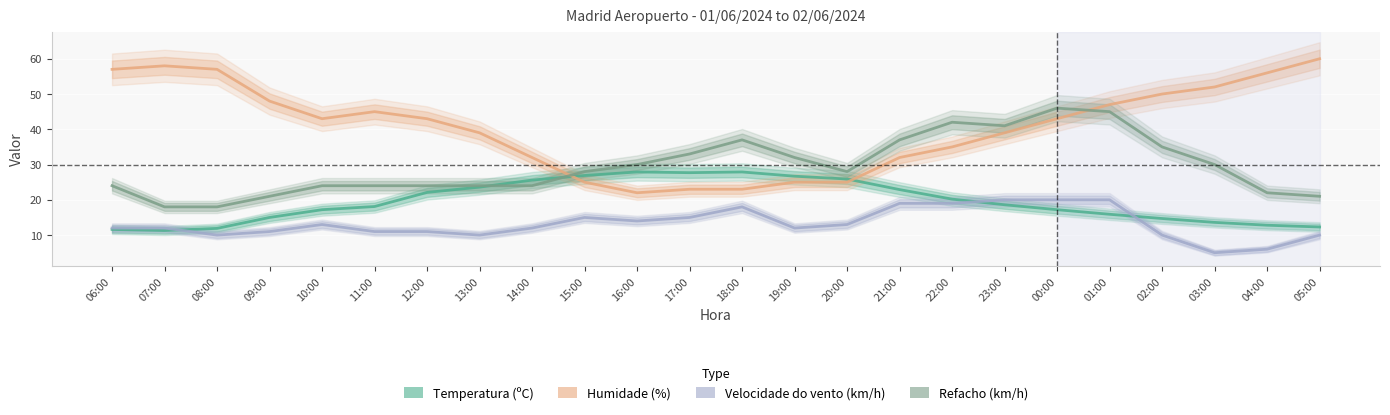

After their last crossing, which series has the higher values: Refacho (km/h) or Humidade (%)?

Humidade (%)